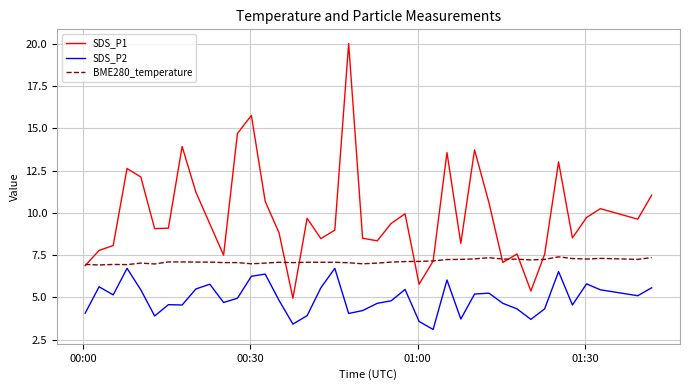

Which series has the largest range (max minus min)?

SDS_P1